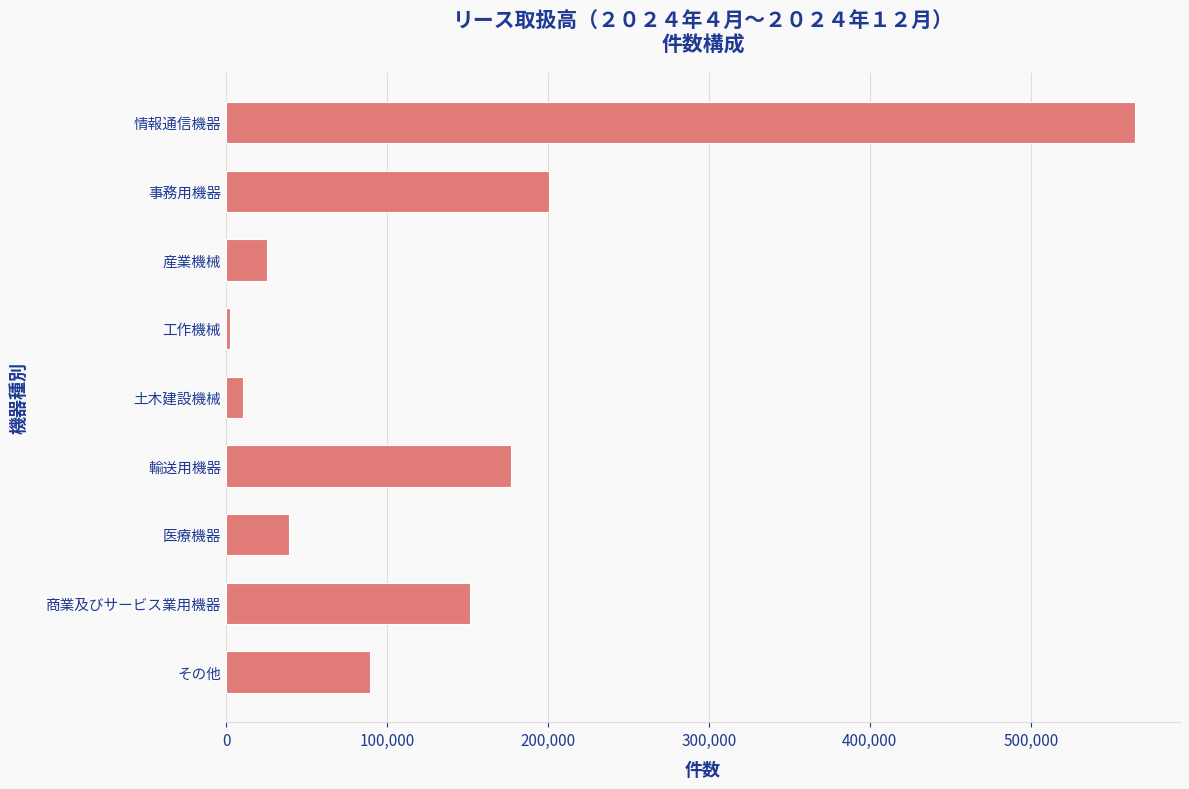

Which has a higher value, 工作機械 or 医療機器?

医療機器